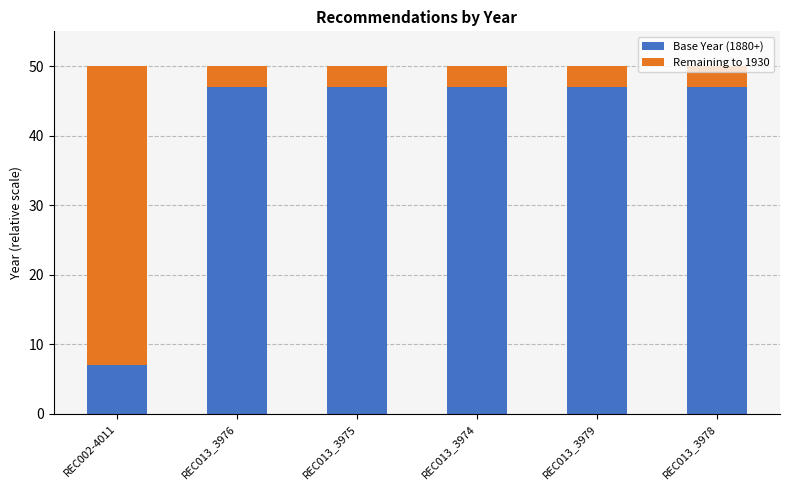

What is the highest value of the Base Year (1880+) series?

47